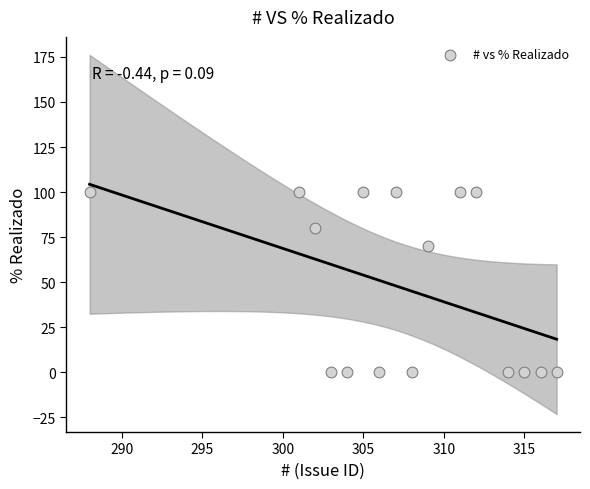

What Y value in the scatter plot is closest to 50?

70